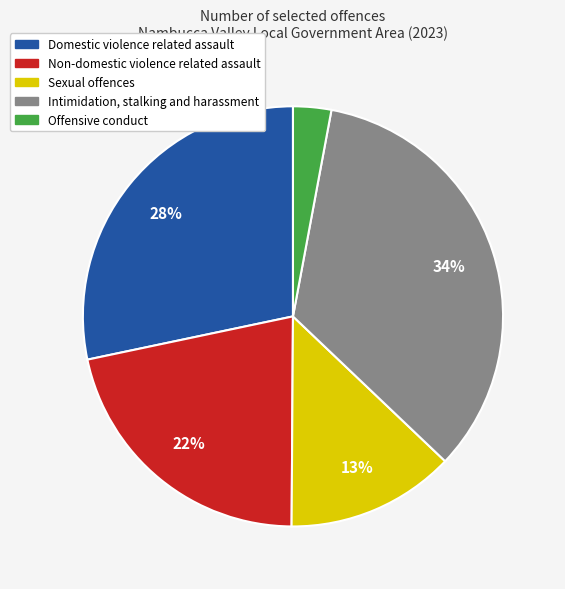

Which has a higher value, Sexual offences or Non-domestic violence related assault?

Non-domestic violence related assault